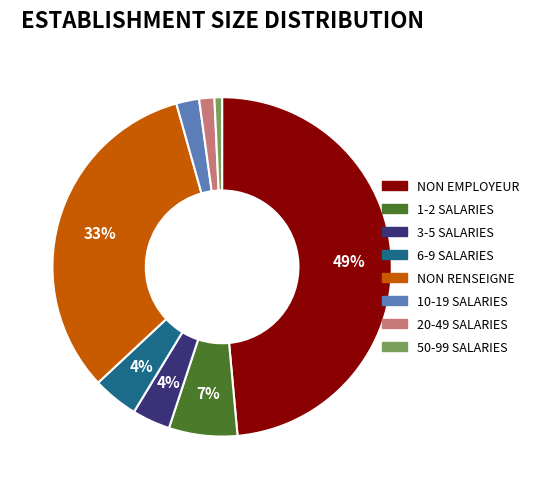

Is there any slice that represents more than half of the pie?

No